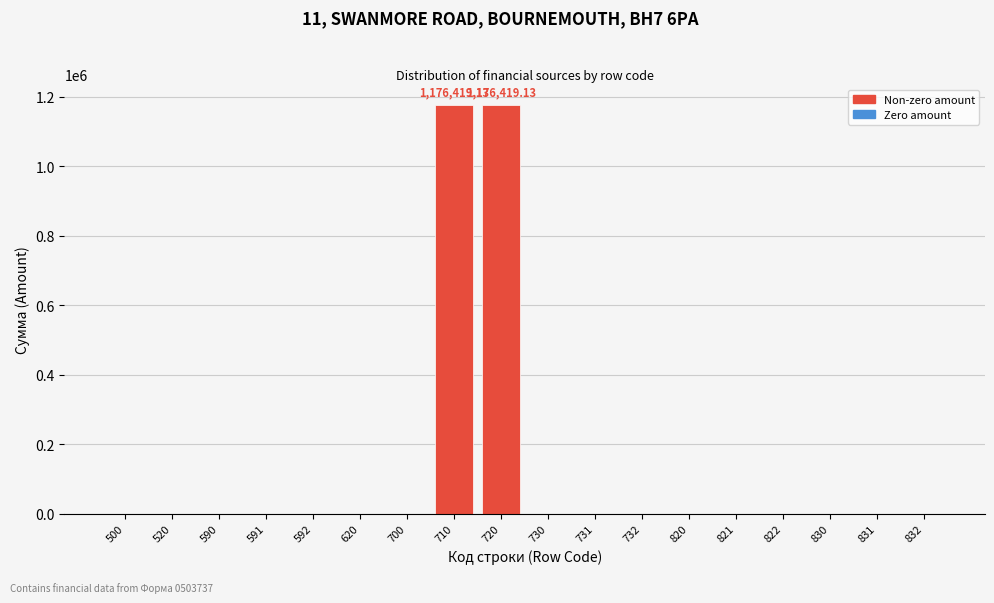

What is the sum of the values at 590 and 720?

1176419.1